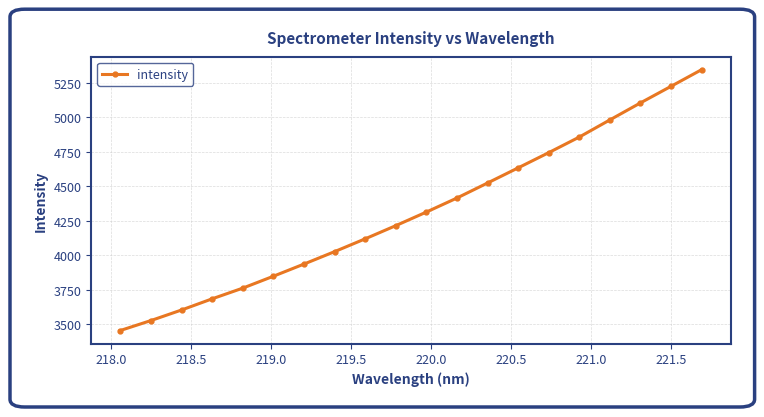

What is the value of the 20th point from the left?

5344.6